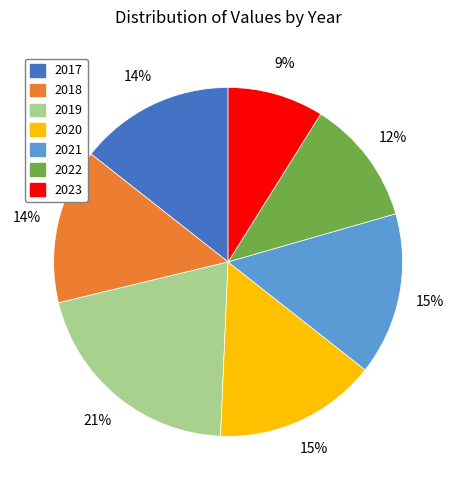

Is the sum of 2023 and 2019 greater than half?

No